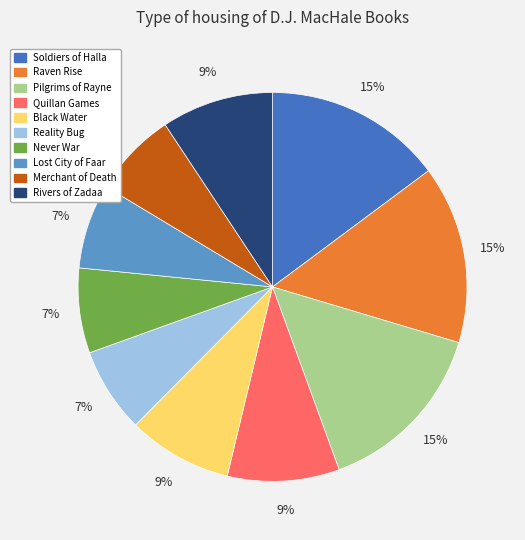

Is the sum of Lost City of Faar and Merchant of Death greater than half?

No